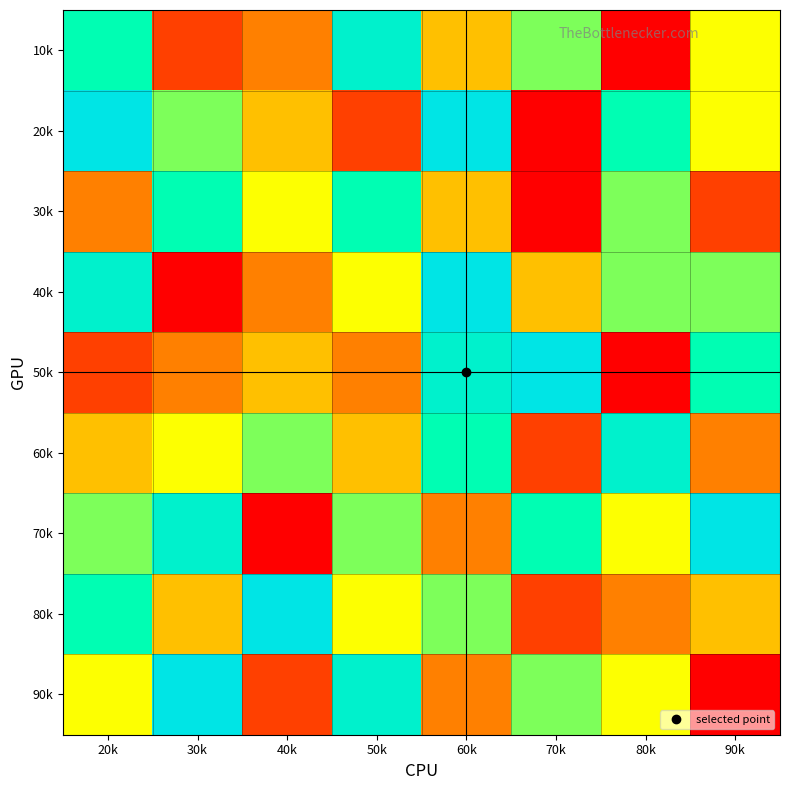

Count the number of categories in the chart.

8